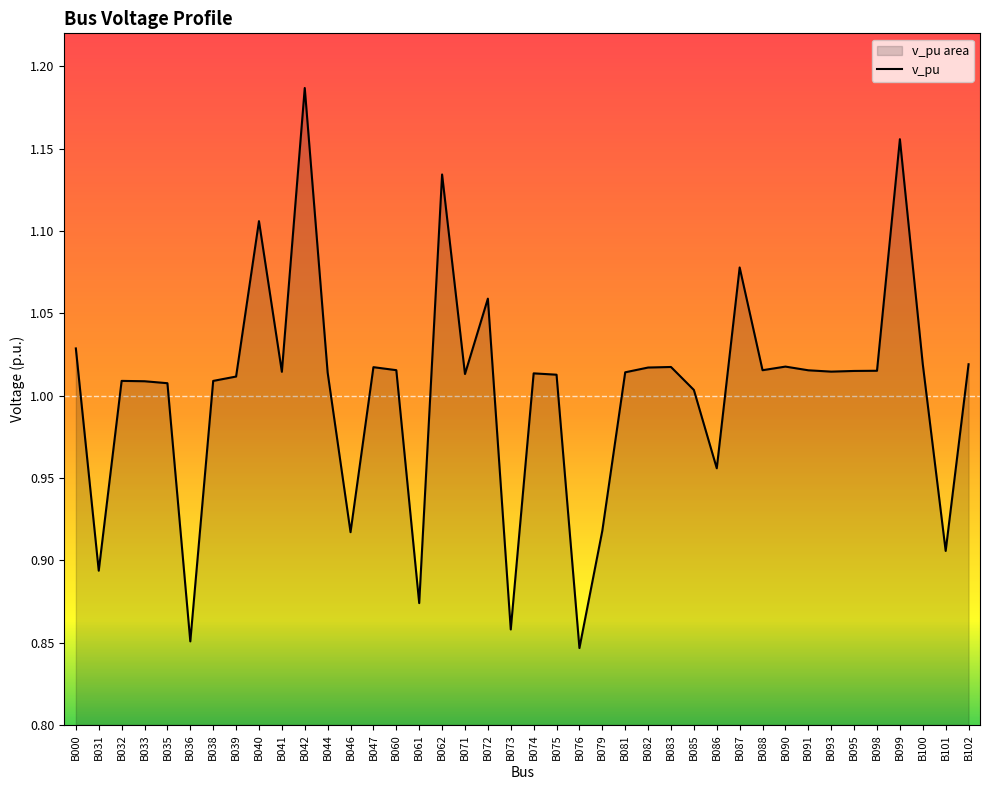

Reading right to left, list all the values displayed in this chart.

1.0	0.9	1.0	1.2	1.0	1.0	1.0	1.0	1.0	1.0	1.1	1.0	1.0	1.0	1.0	1.0	0.9	0.8	1.0	1.0	0.9	1.1	1.0	1.1	0.9	1.0	1.0	0.9	1.0	1.2	1.0	1.1	1.0	1.0	0.9	1.0	1.0	1.0	0.9	1.0